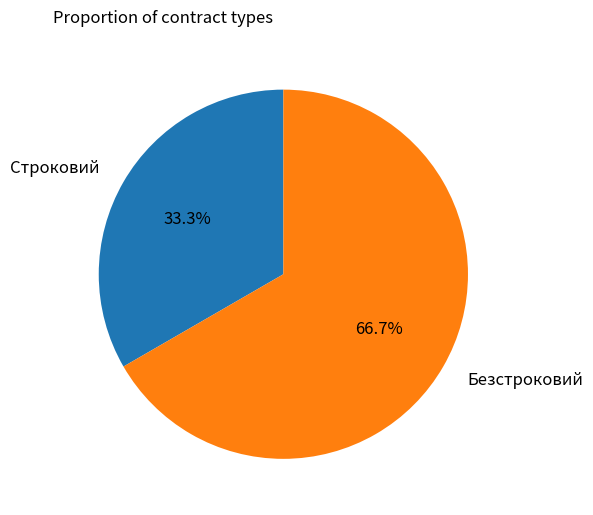

Is there a majority slice in this chart?

Yes